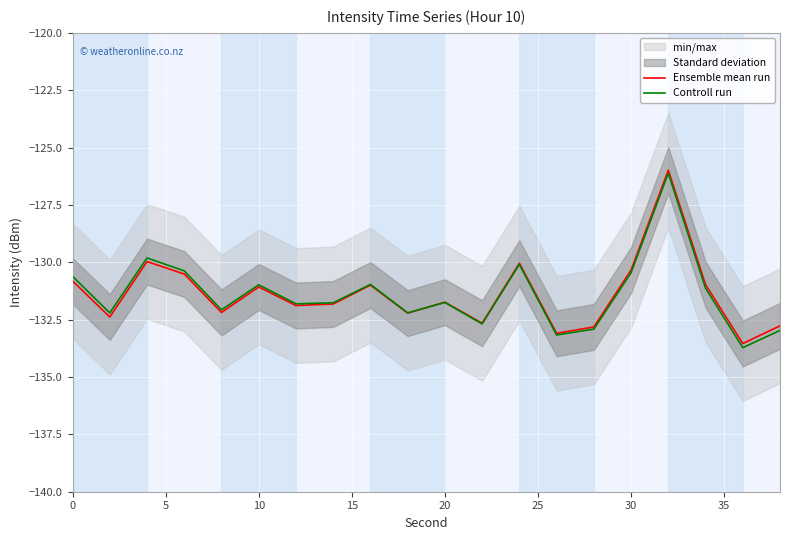

What is the maximum value for Controll run?

-126.1